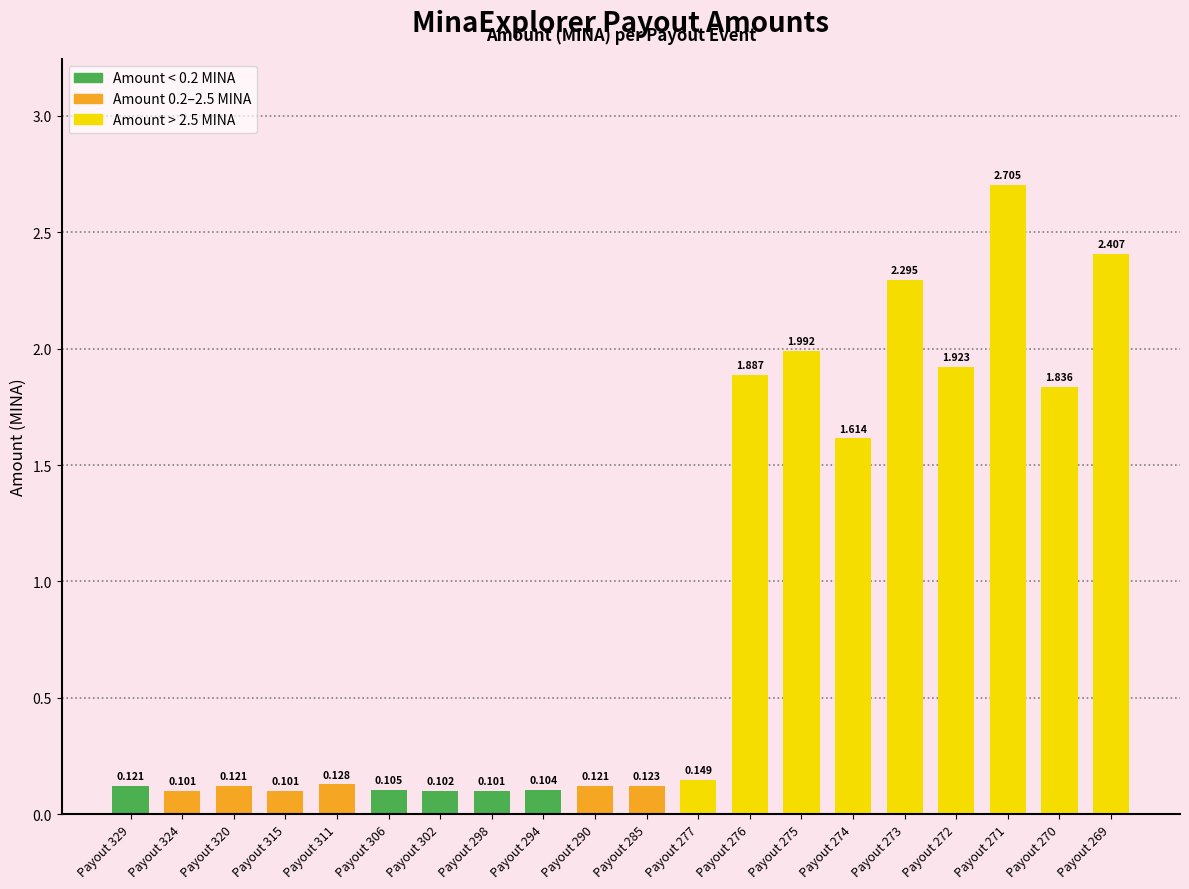

List the labels in order of value, largest first.

Payout 271, Payout 269, Payout 273, Payout 275, Payout 272, Payout 276, Payout 270, Payout 274, Payout 277, Payout 311, Payout 285, Payout 329, Payout 290, Payout 320, Payout 306, Payout 294, Payout 302, Payout 324, Payout 315, Payout 298